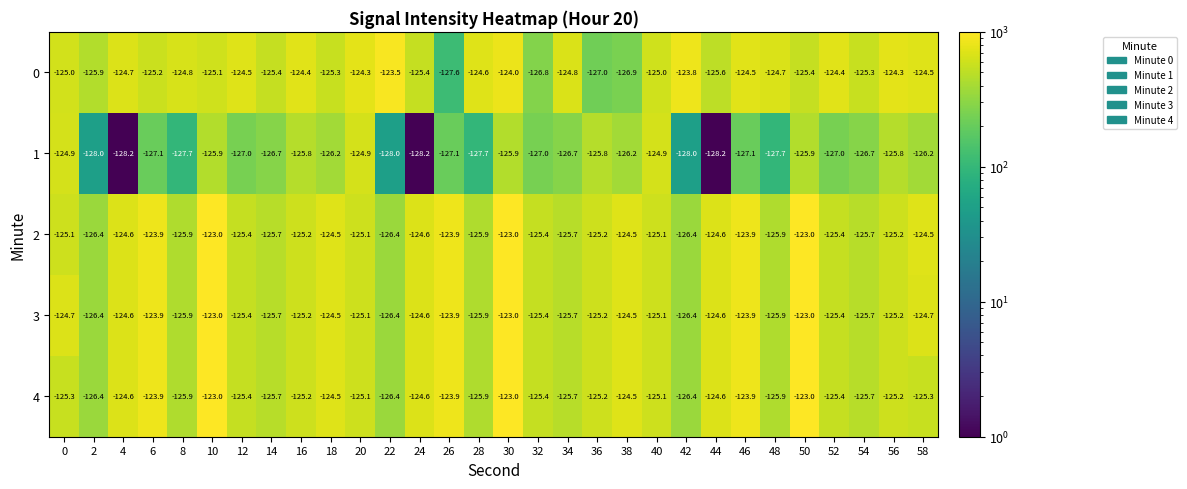

True or false: 1 has a value of -124.9 at 20.

True